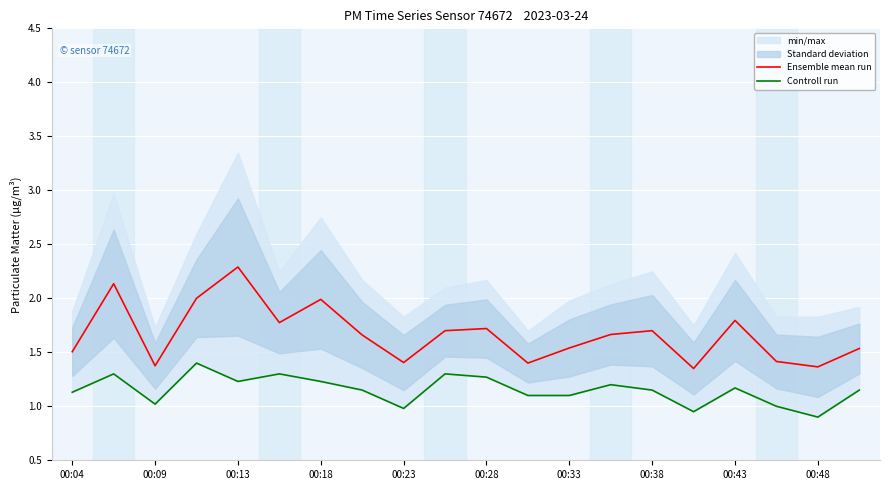

At how many categories does at least one series exceed 1?

20